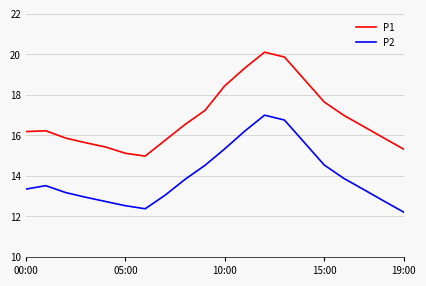

True or false: P1 and P2 intersect in this chart.

False